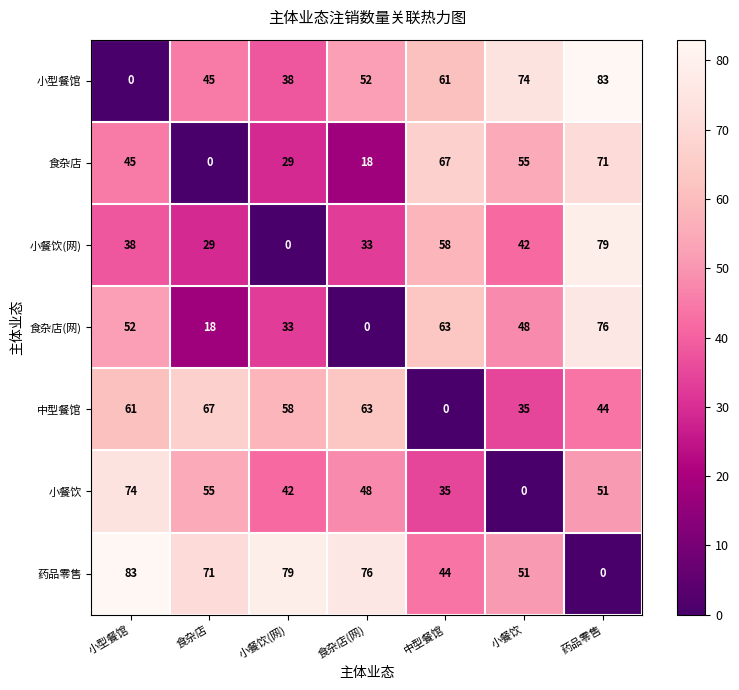

What is the maximum value shown in the chart?

83